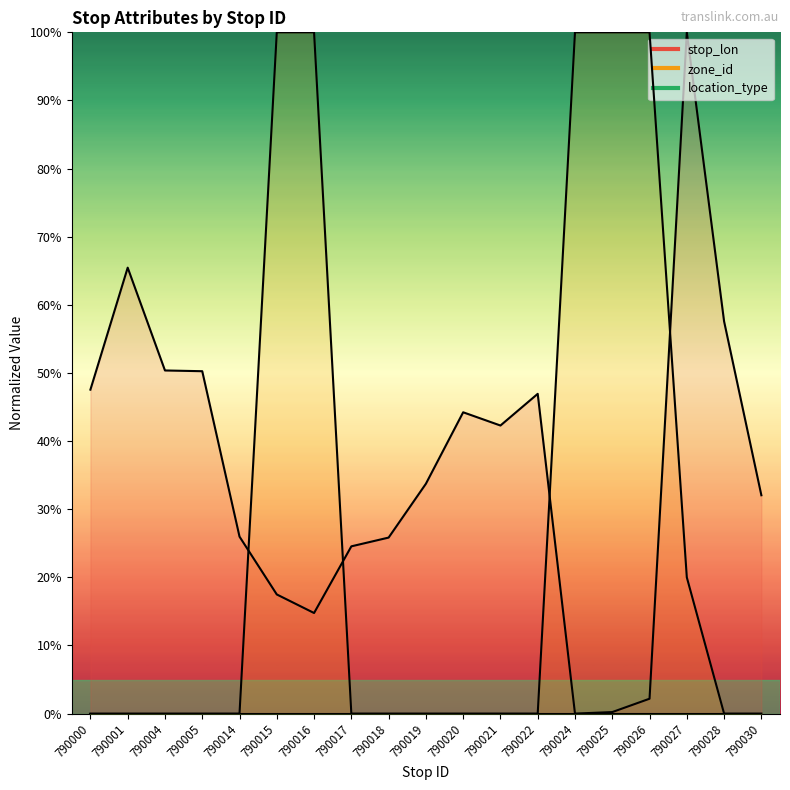

At how many categories does at least one series exceed 55?

8